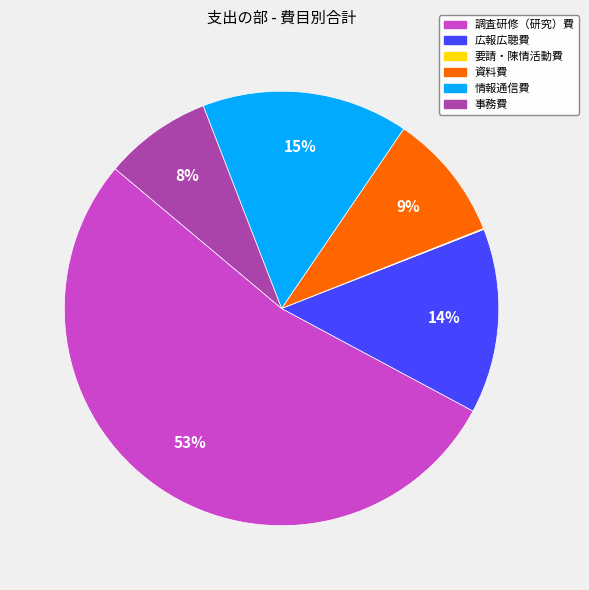

Which has a higher value, 事務費 or 情報通信費?

情報通信費